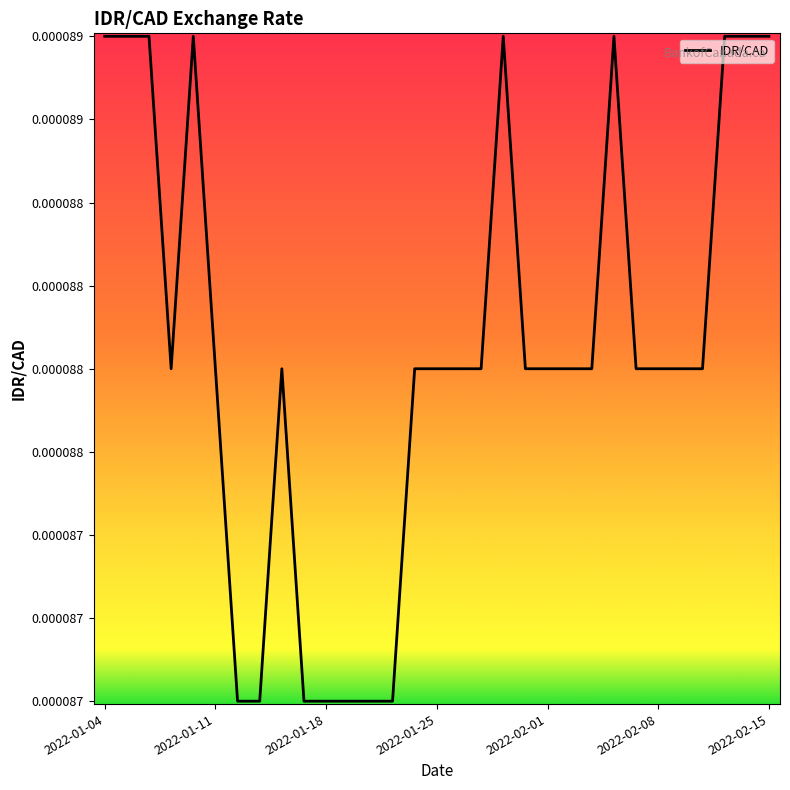

Does the chart have visible grid lines?

No